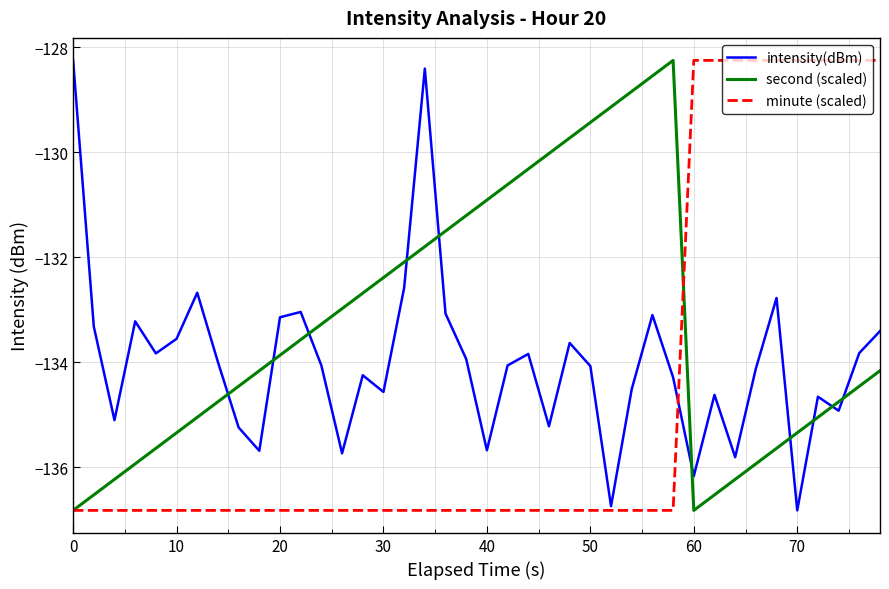

What is the greatest value displayed?

-128.3